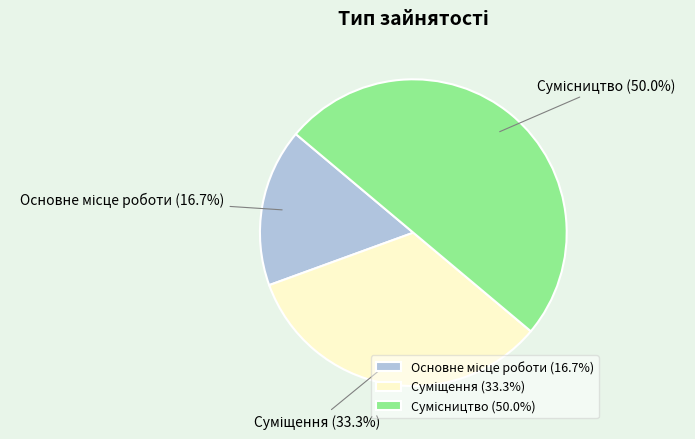

How many segments does this pie chart have?

3